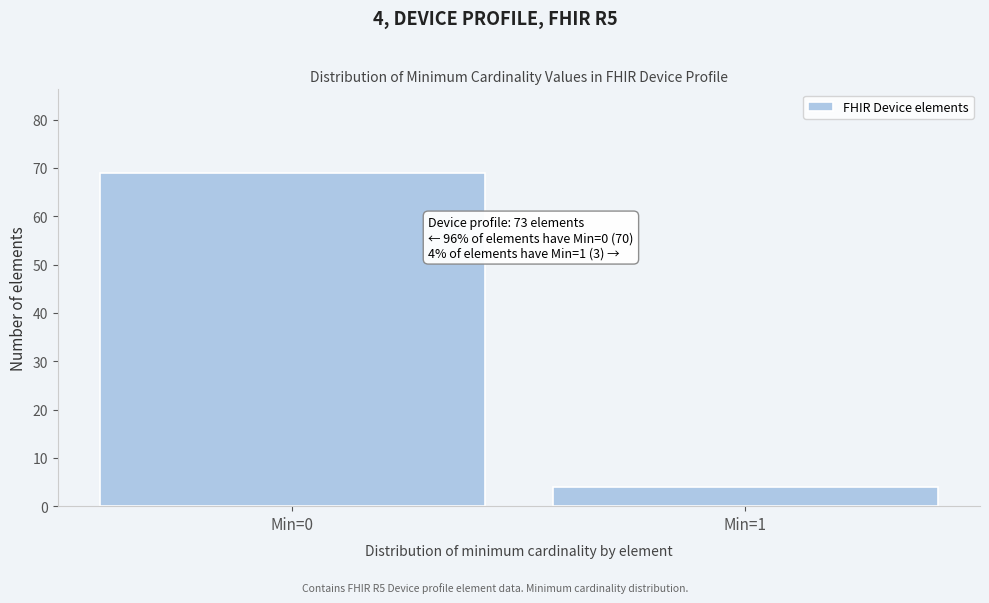

Reading left to right, extract all data points from this chart.

69	4